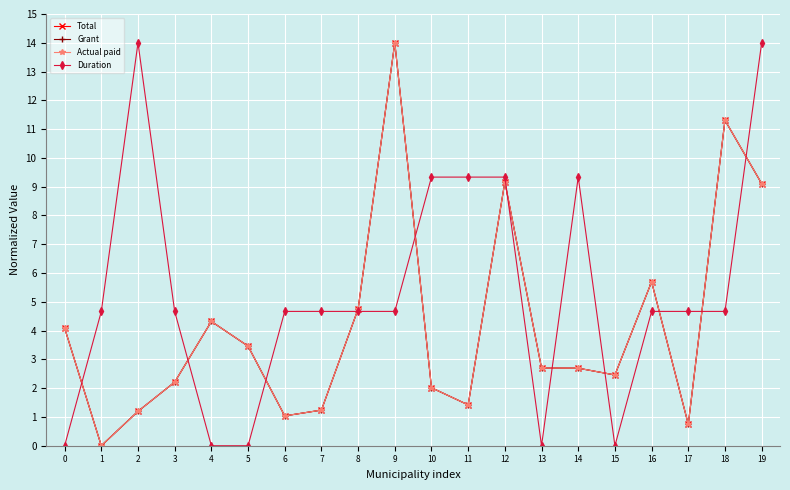

What value does the Total series have at 14?

2.7